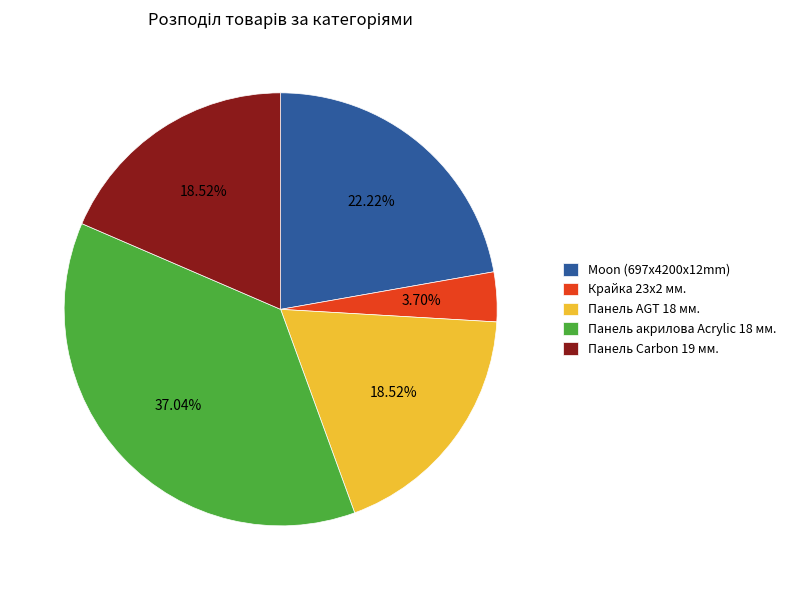

Is there any slice that represents more than half of the pie?

No